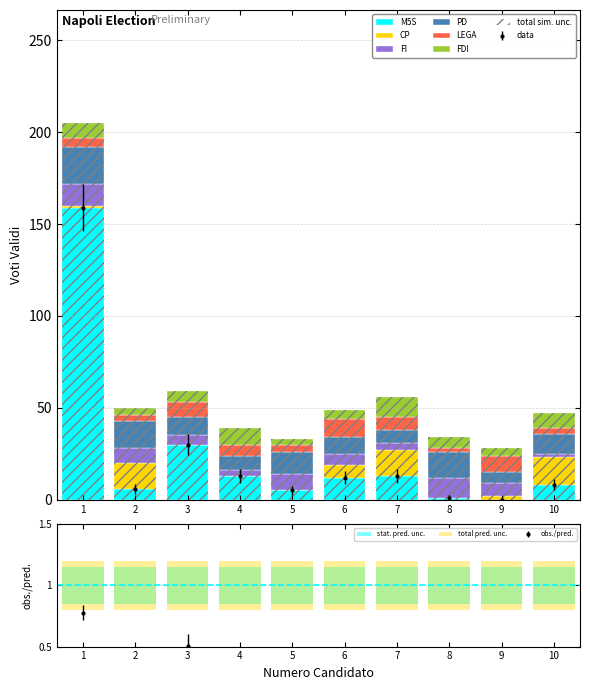

List the series in order of their peak value, highest first.

M5S, PD, CP, FI, FDI, LEGA